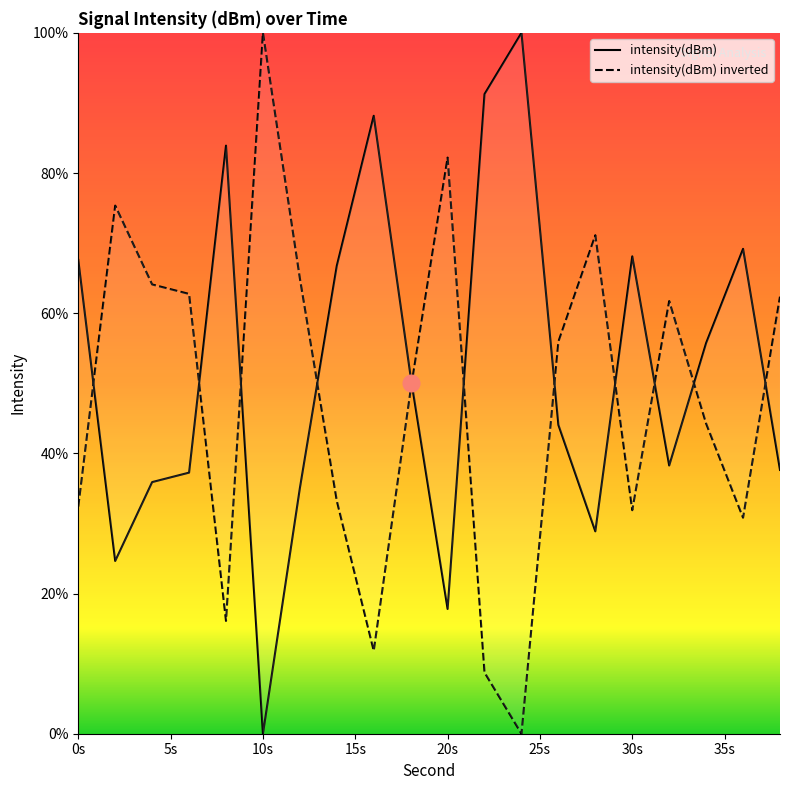

Where is the data nearest to the value 50?

18